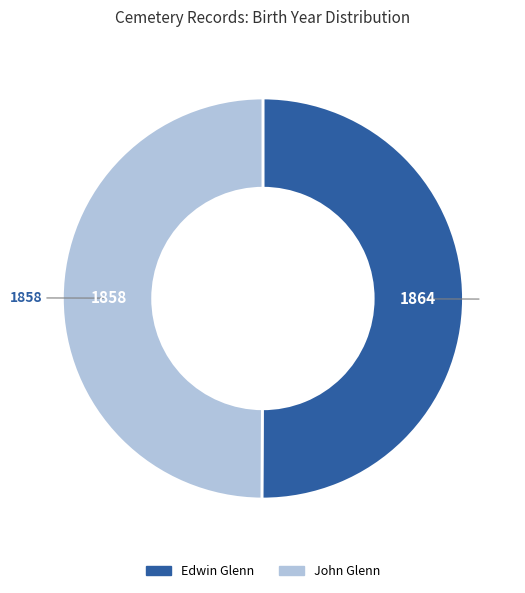

Approximately how many times larger is the value at John Glenn compared to Edwin Glenn?

1.0